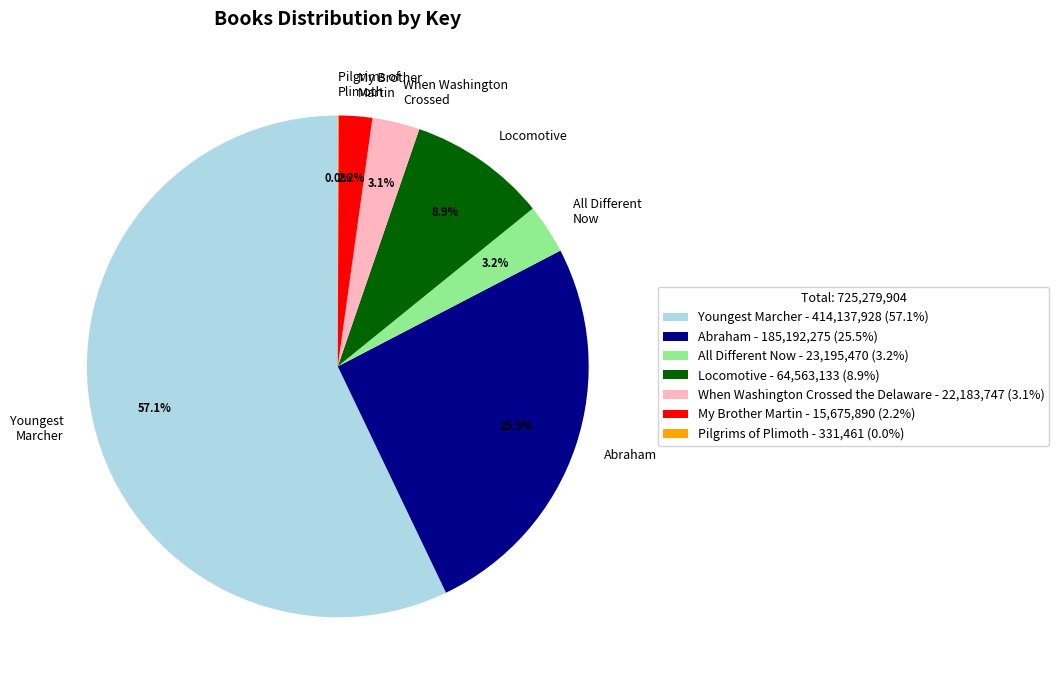

Does Abraham account for over 50% of the chart?

No